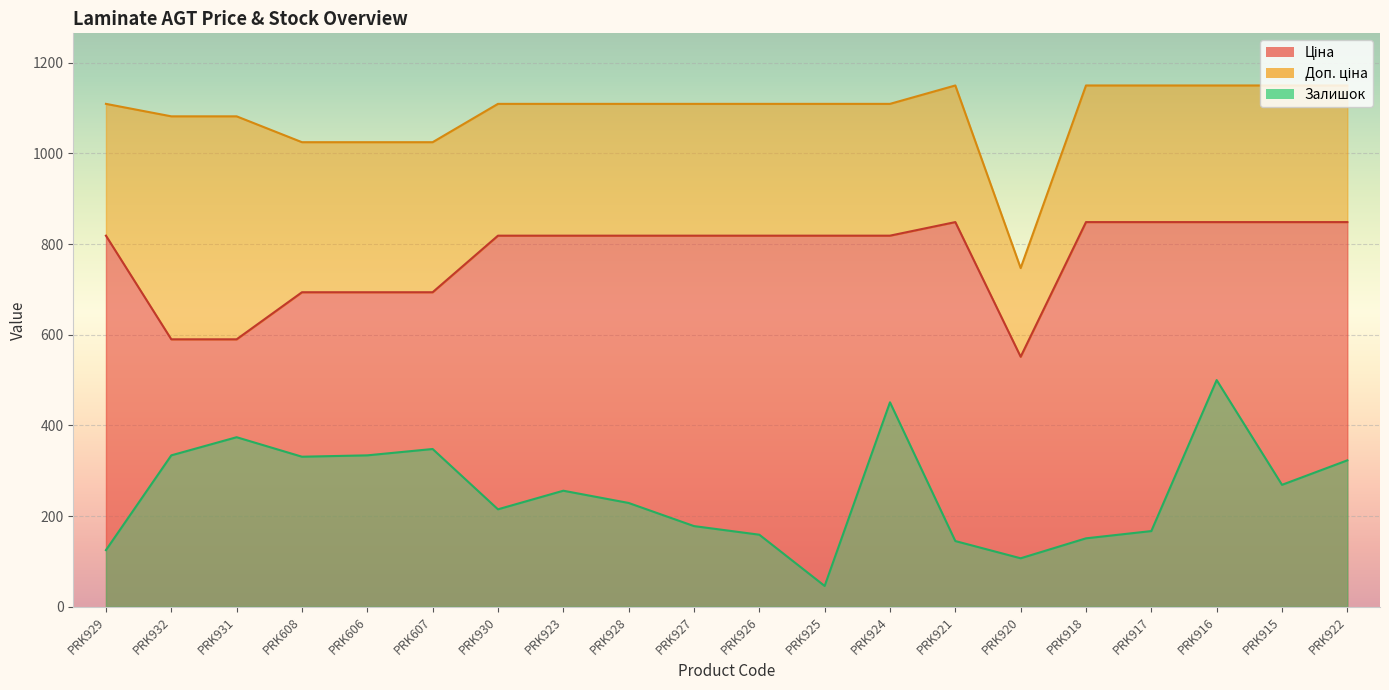

How many values in the Залишок series exceed 256?

9